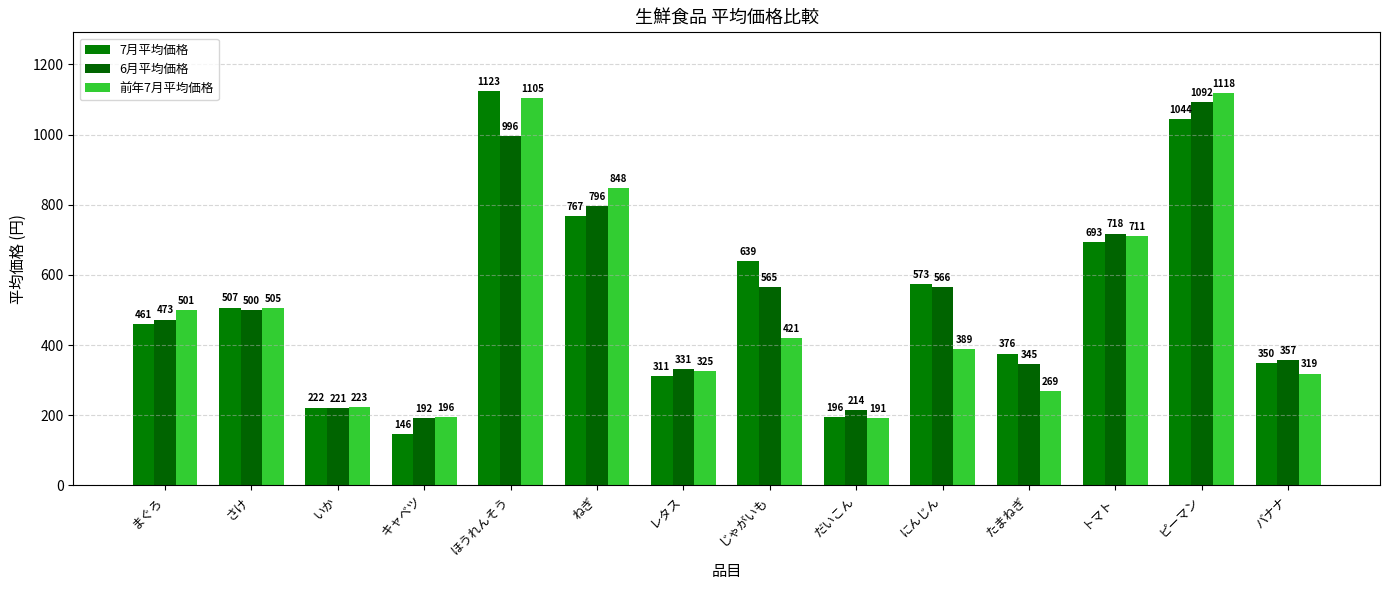

What are all the series names shown in the legend?

7月平均価格, 6月平均価格, 前年7月平均価格